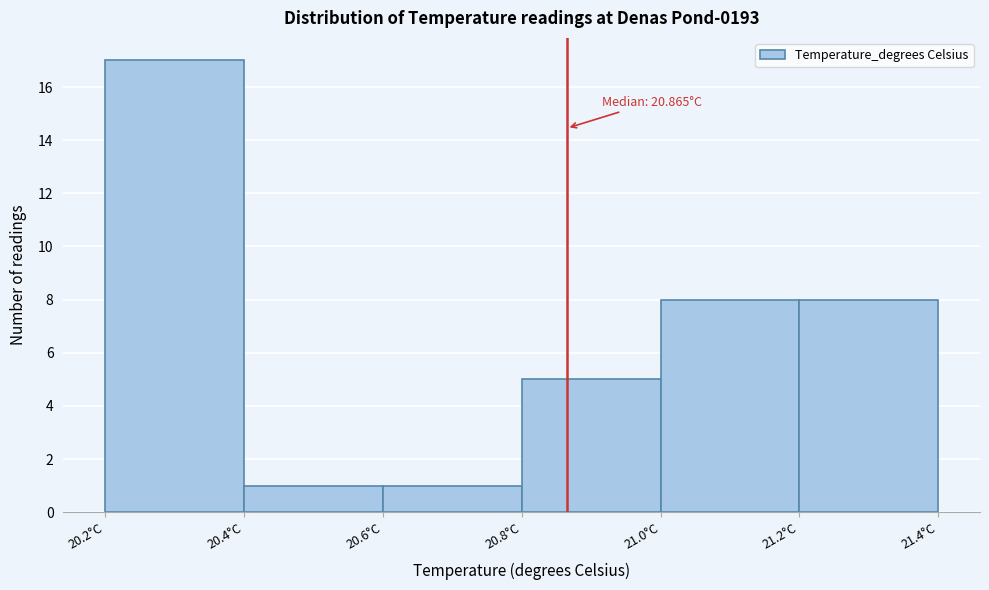

Over which range of the x-axis is the bar tallest?

20.2 to 20.4